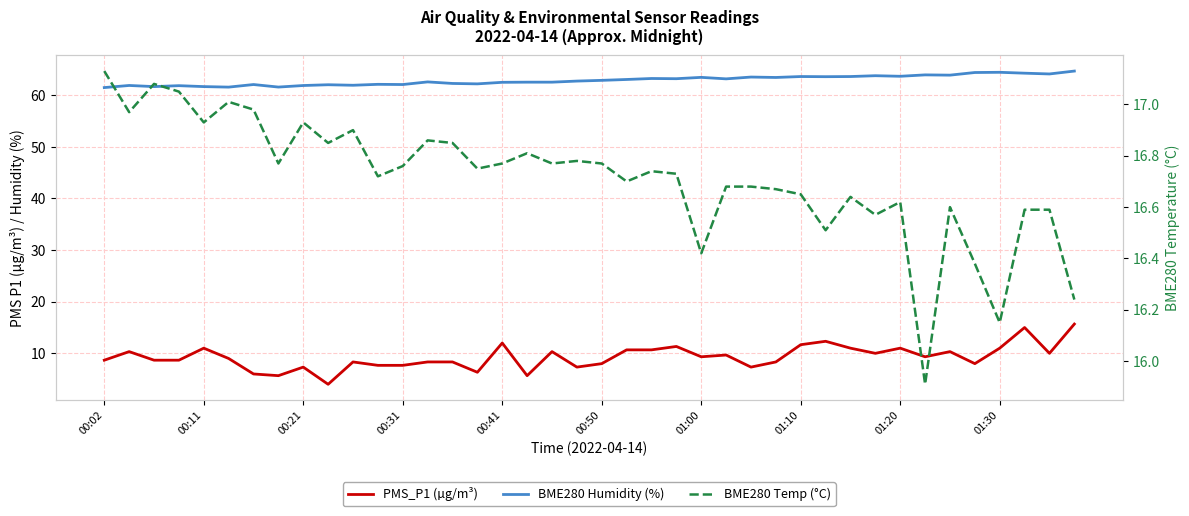

Which has a higher value, 37 or 30?

37